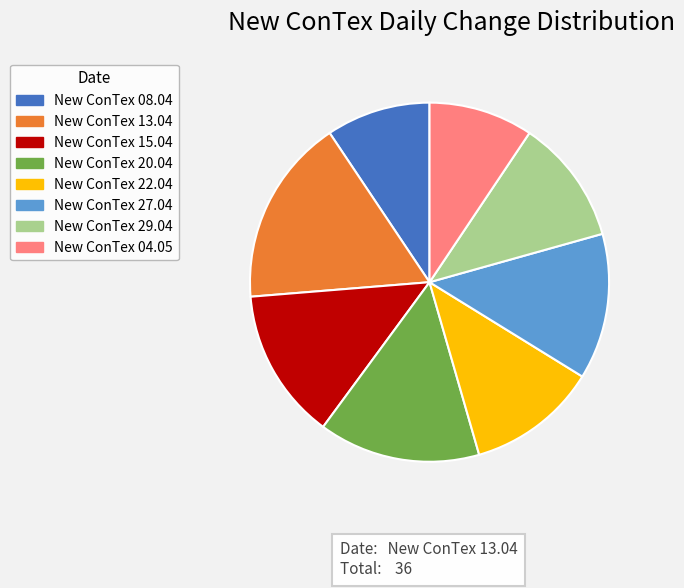

Is it true that New ConTex 29.04 is 11% of the pie?

True